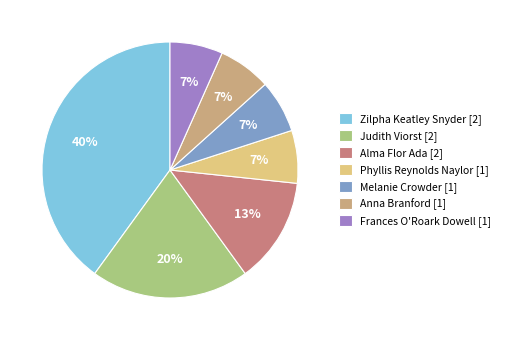

Which category has the biggest portion of the pie?

Zilpha Keatley Snyder [2]